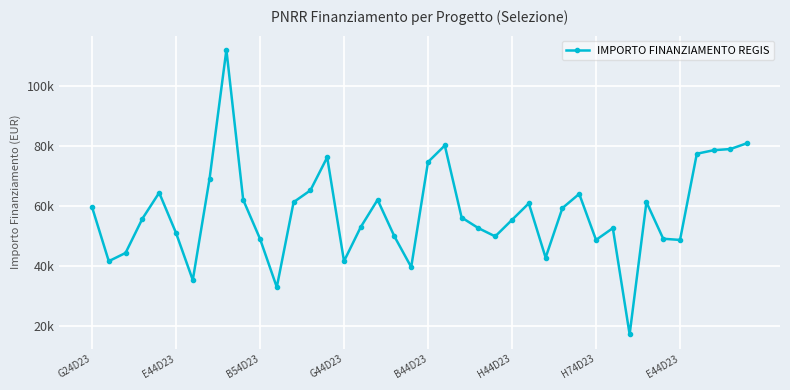

Rank the categories by value from lowest to highest.

32, 11, H74D23, 19, E44D23, 15, 27, B54D23, 30, 35, 10, 34, 18, 24, H44D23, 23, 31, 16, 25, G44D23, 22, 28, G24D23, 26, 12, 33, 9, 17, 29, B44D23, 13, E44D23, 20, 14, 36, 37, 38, 21, 39, 8